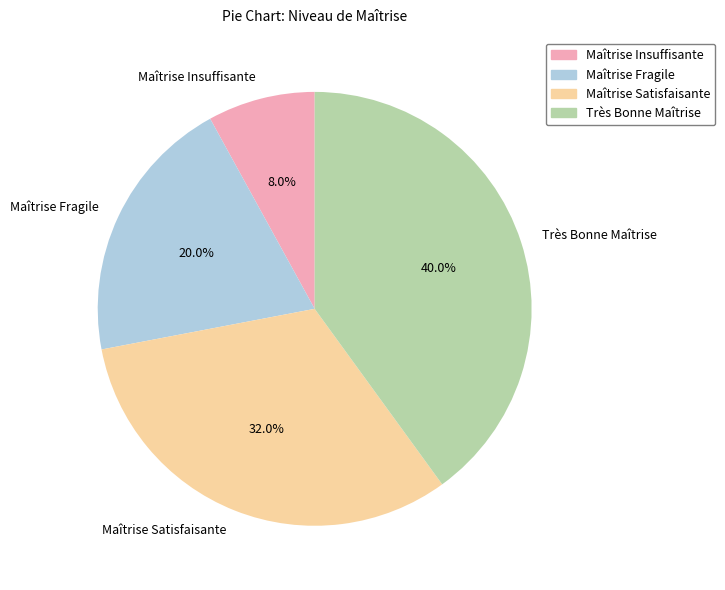

To the nearest percent, what is the average slice percentage?

25%